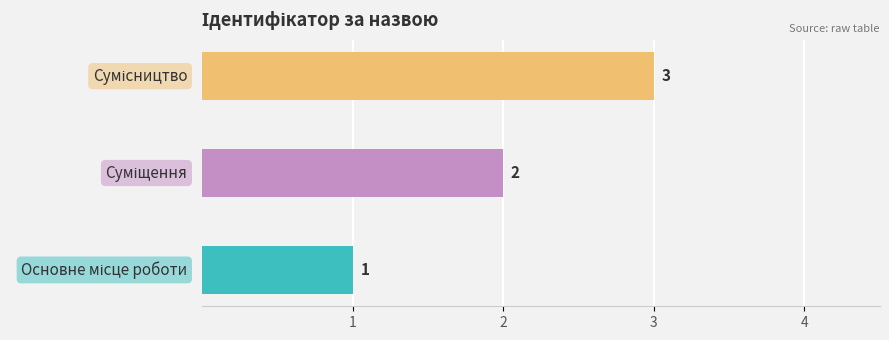

Rank the categories by value from lowest to highest.

Основне місце роботи, Суміщення, Сумісництво